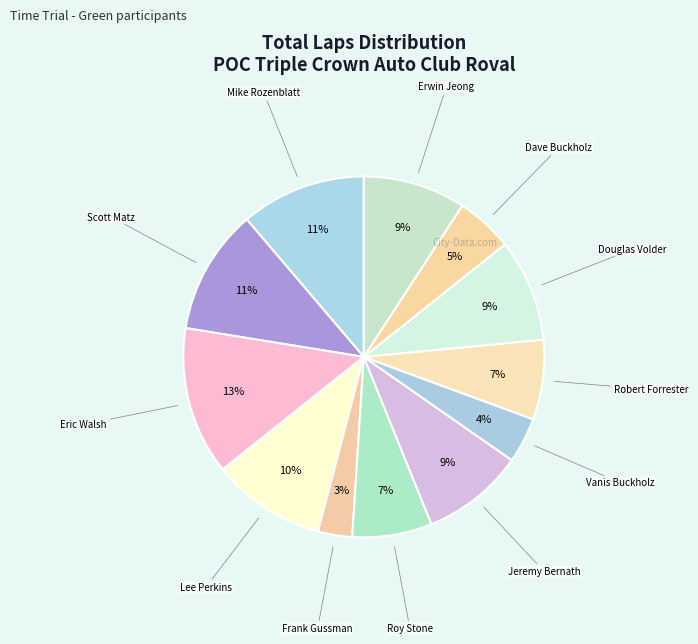

How many segments does this pie chart have?

12